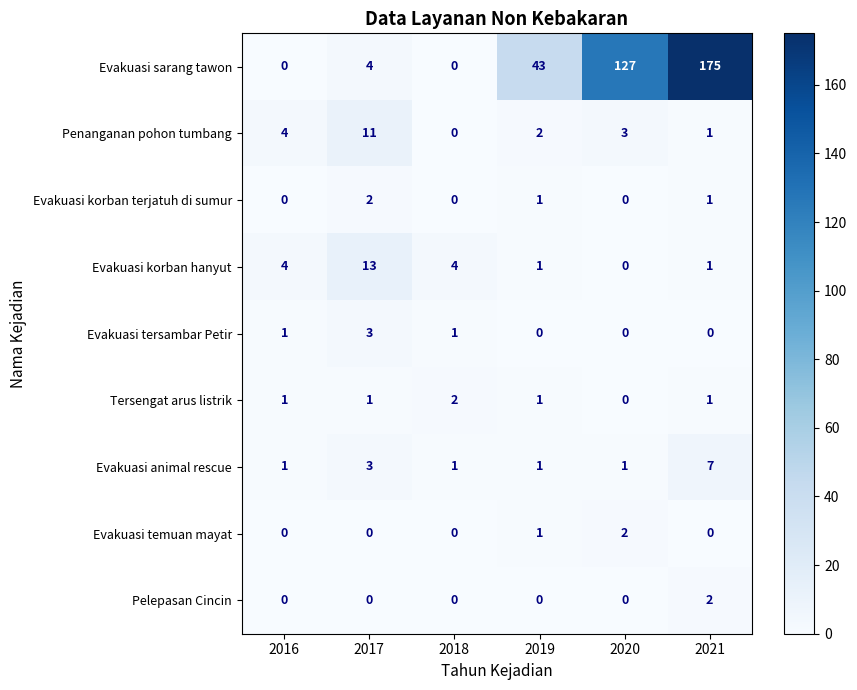

What is the sum of all Evakuasi korban hanyut values?

23